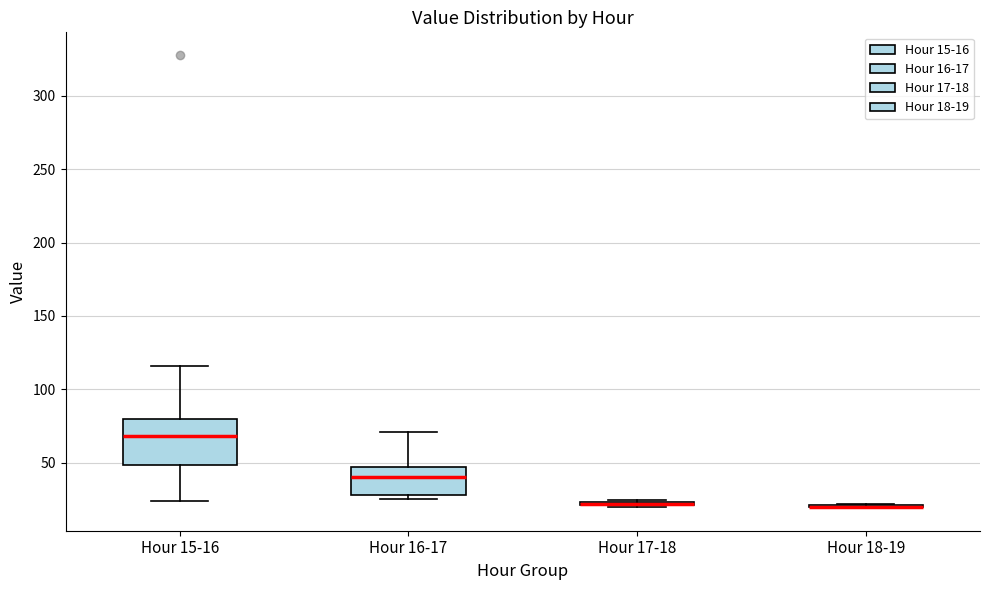

Which box is the tallest, from its lower edge to its upper edge?

Hour 15-16